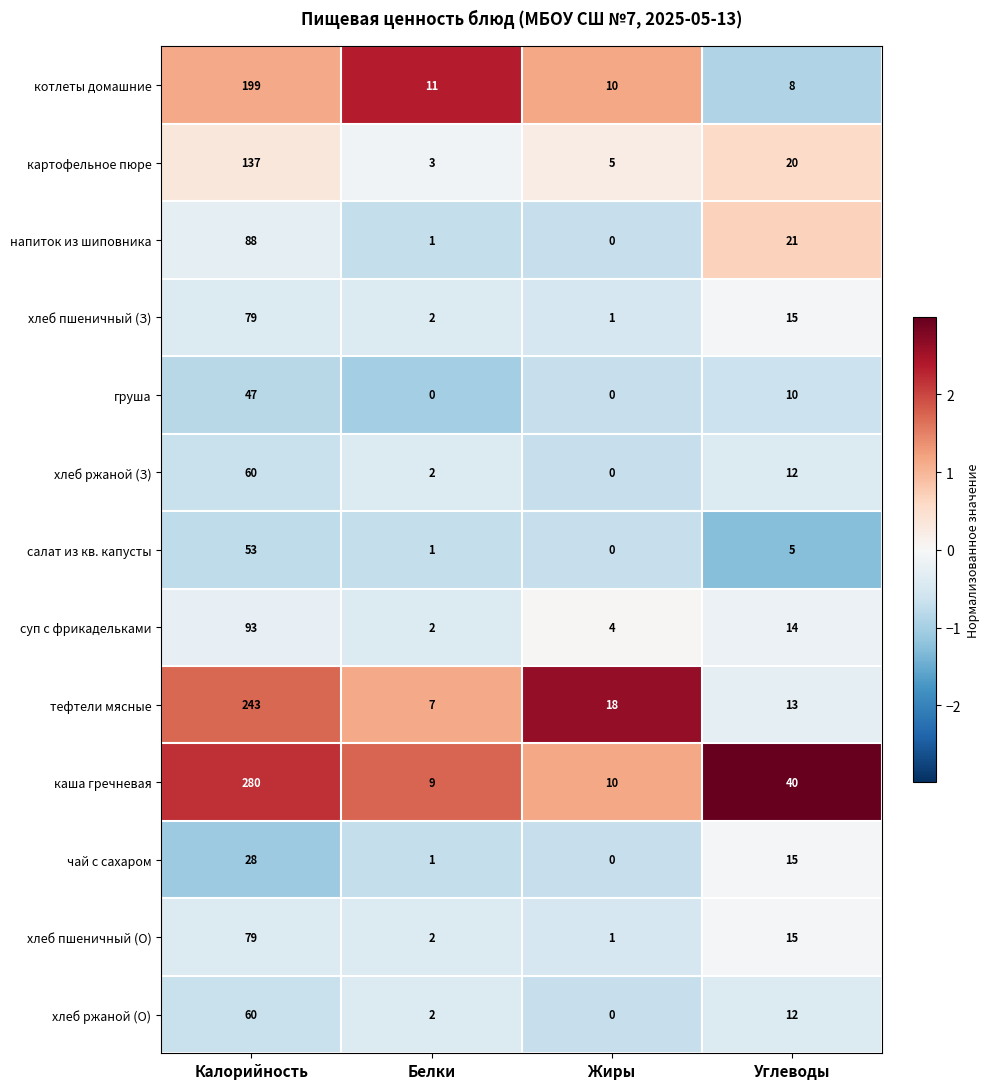

Rank the categories by суп с фрикадельками value from highest to lowest.

Калорийность, Углеводы, Жиры, Белки